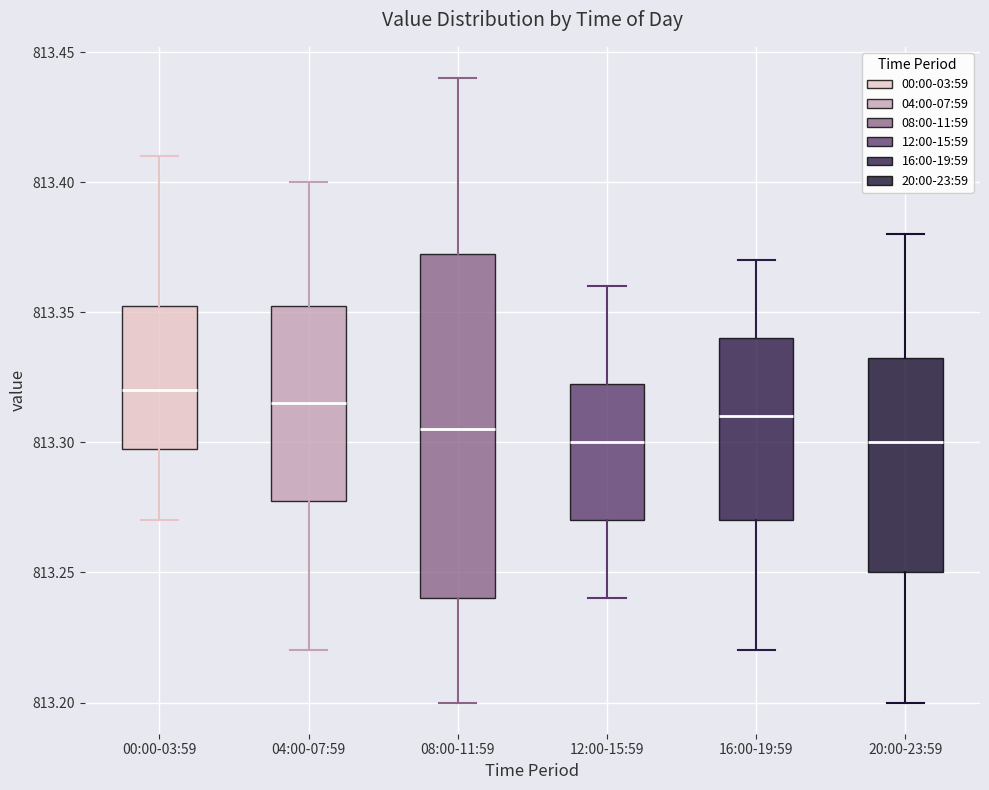

Comparing the boxes themselves (not the whiskers), which one is the tallest?

08:00-11:59